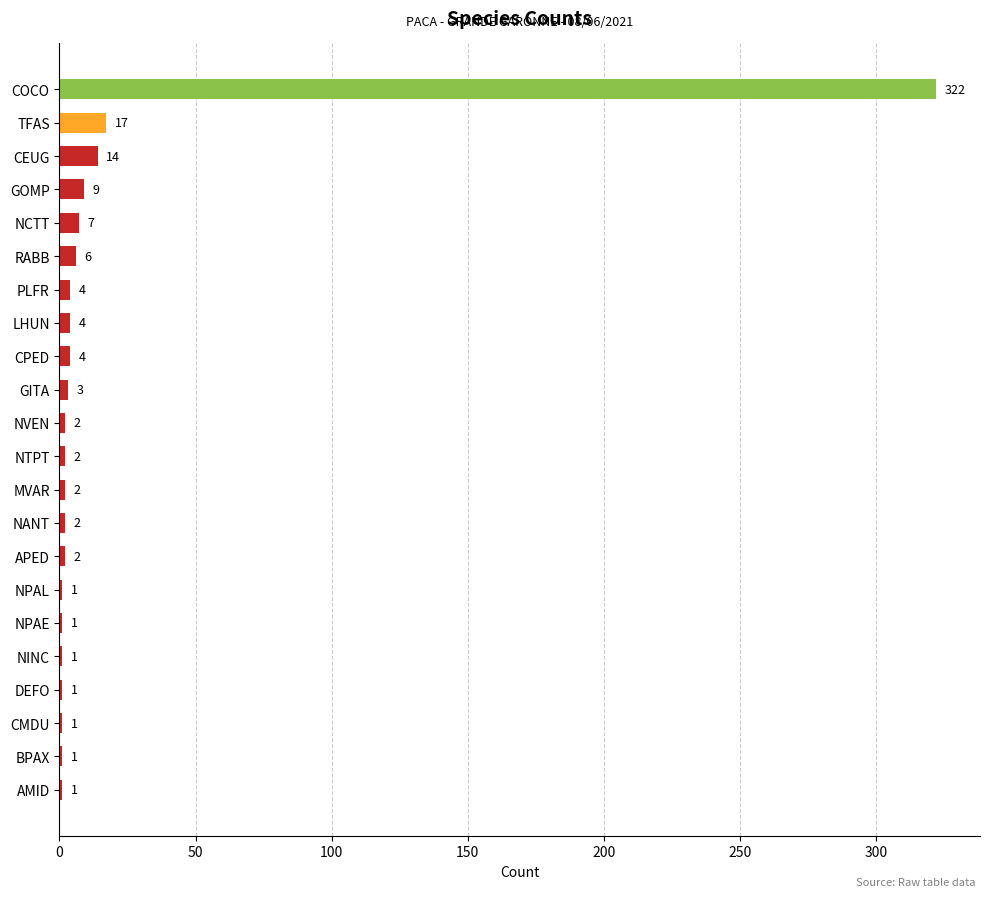

How many series are shown in this chart?

1